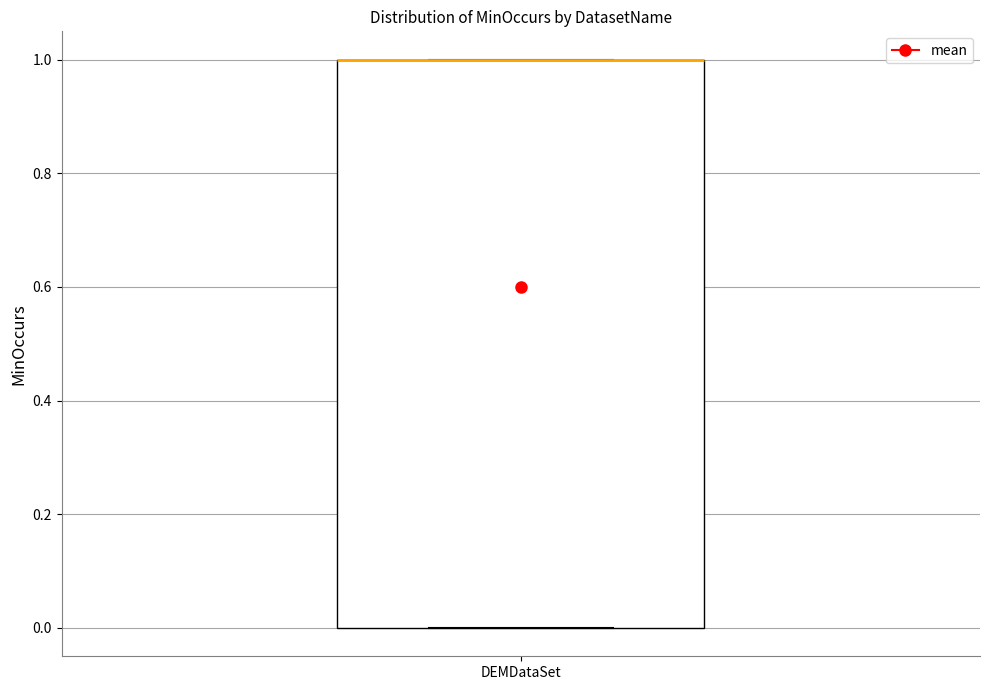

Read this box plot against the y-axis: the position of the median line, the range covered by the box, and the ends of both whiskers. The values are not printed on the chart, so give them approximately, as read against the axis.

median 1 (drawn on the box's upper edge), box 0 to 1, whiskers 0 to 1